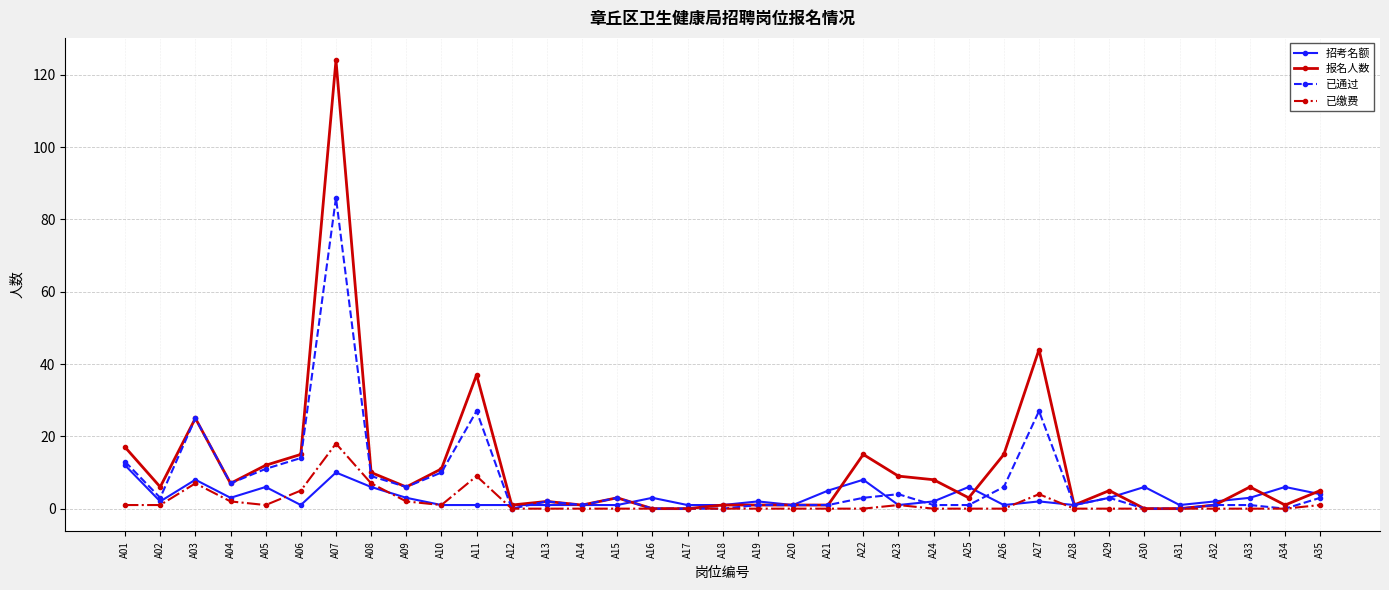

How many values in the 已通过 series are below 3?

17